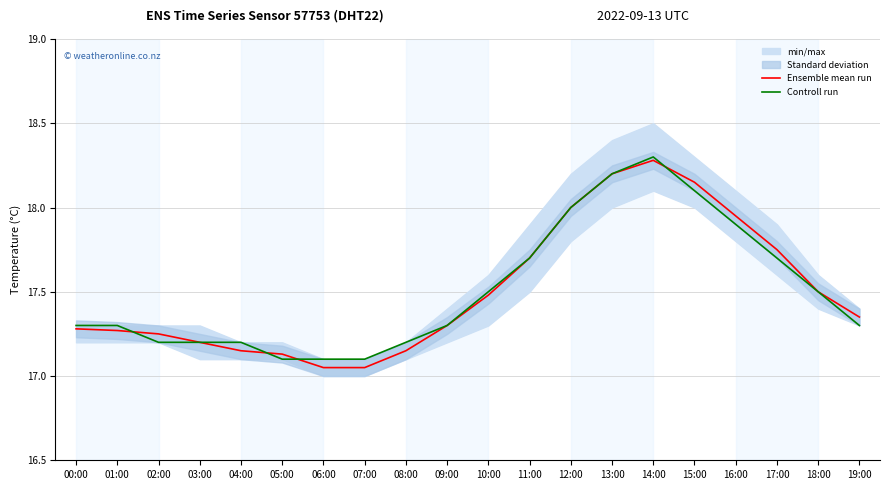

What is the value of the Controll run point at the 17th from the left?

17.9